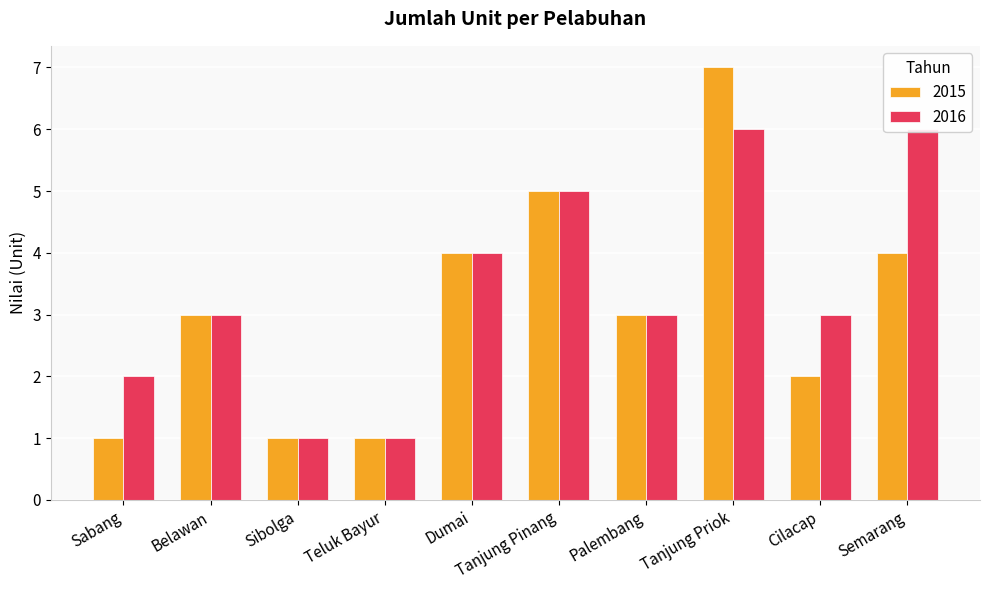

How many bars are there in each group?

2